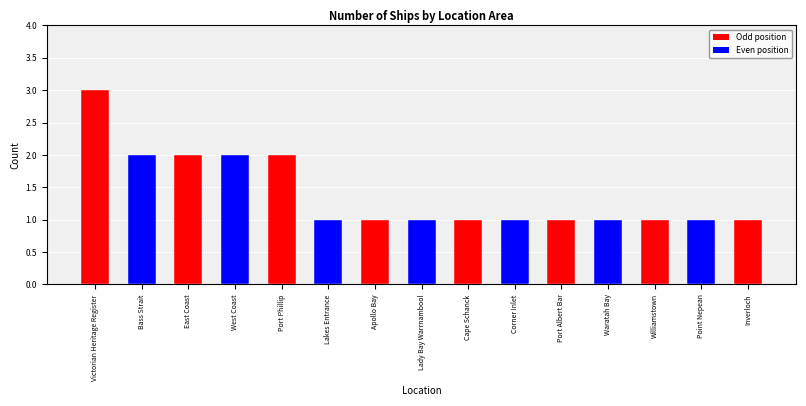

What is the sum of all values?

21